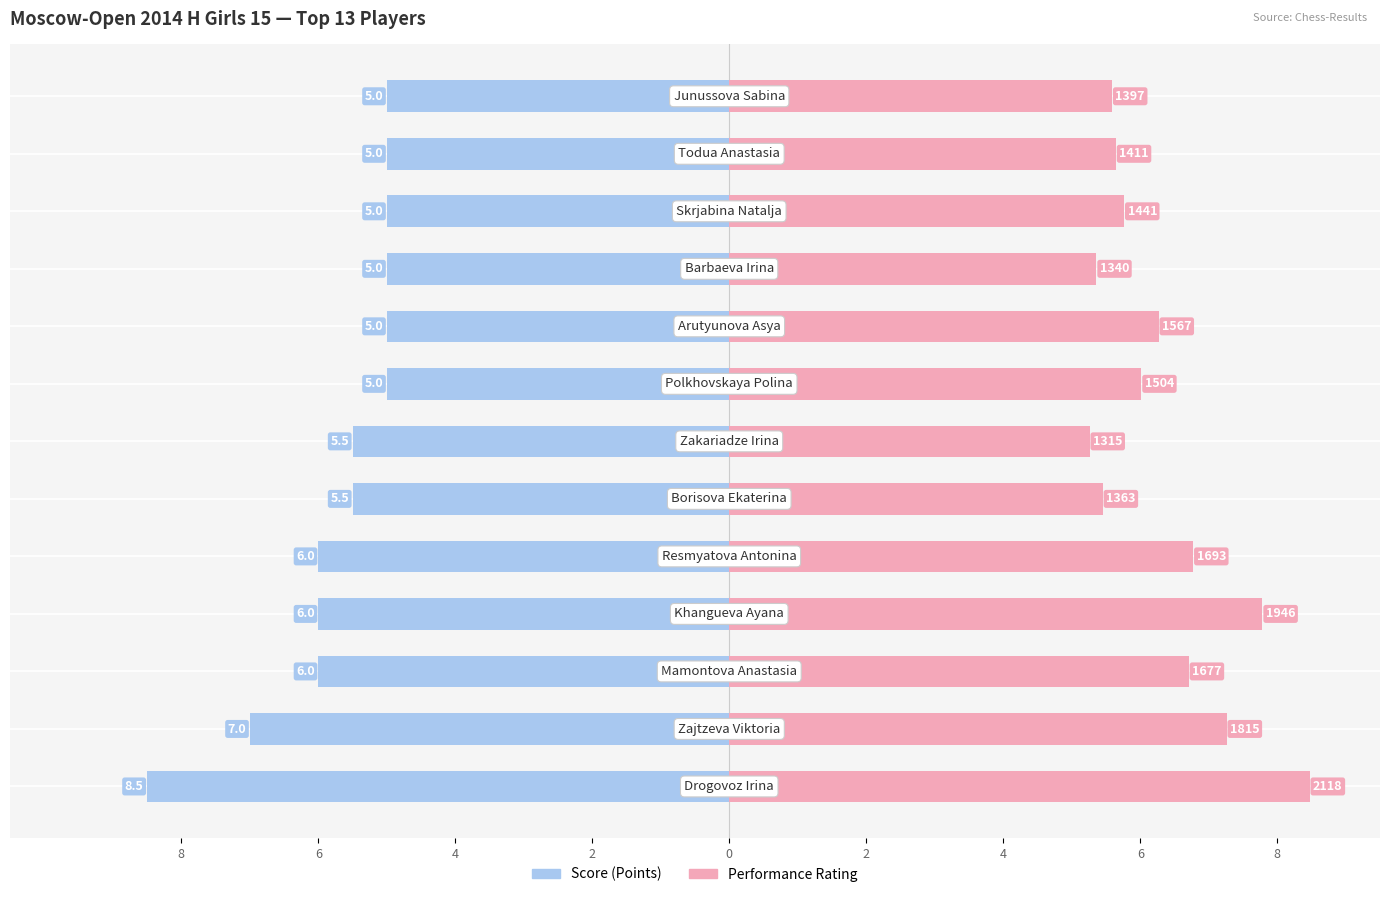

List the series in order of their peak value, lowest first.

Score (Points), Performance Rating